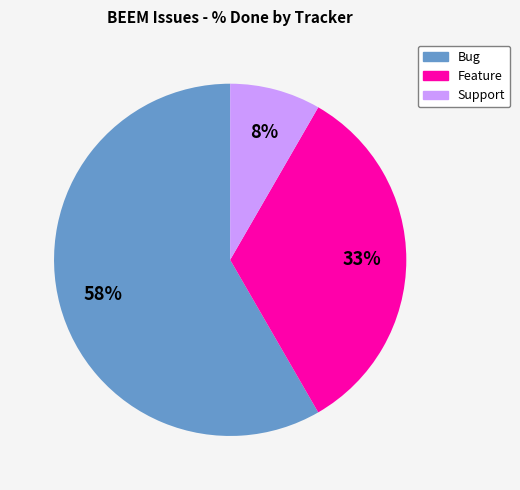

Is there any slice that represents more than half of the pie?

Yes